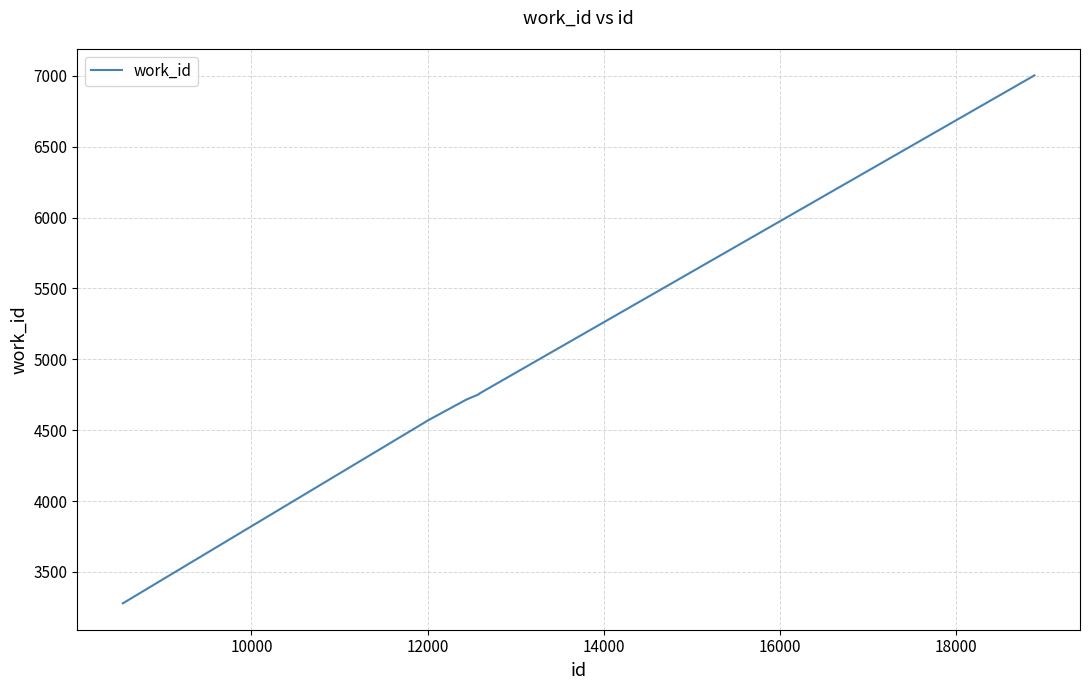

What is the minimum value shown in the chart?

3279